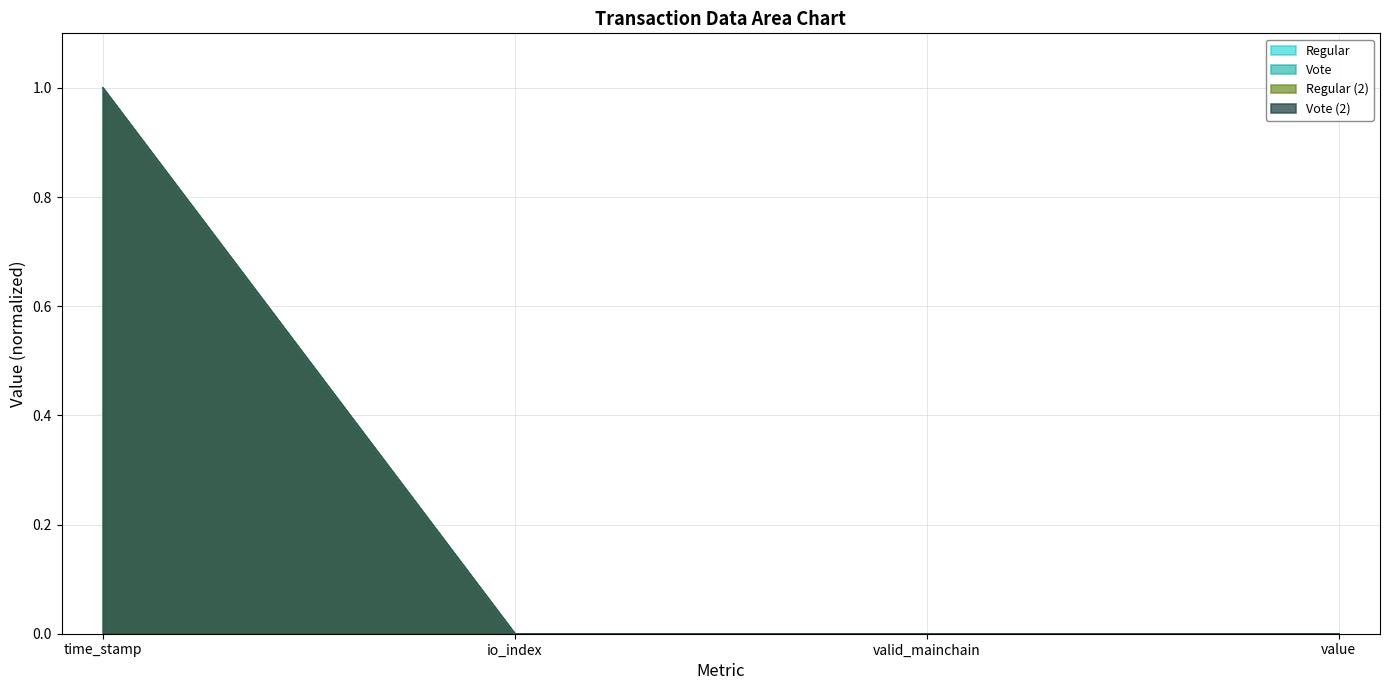

Between time_stamp and valid_mainchain, which is larger?

time_stamp